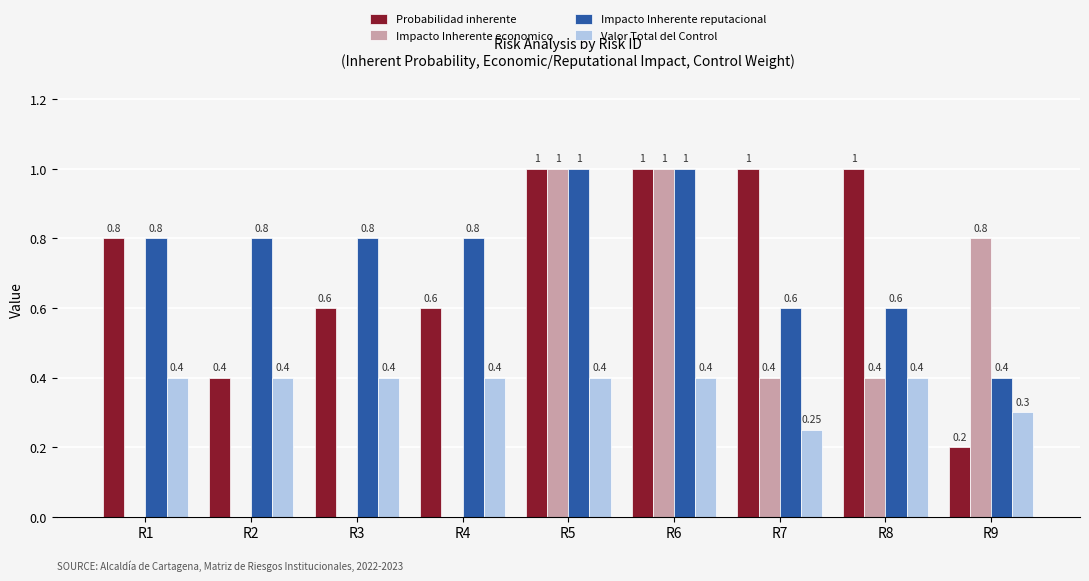

Is the value of Impacto Inherente reputacional at R7 greater than the value of Valor Total del Control at R4?

Yes